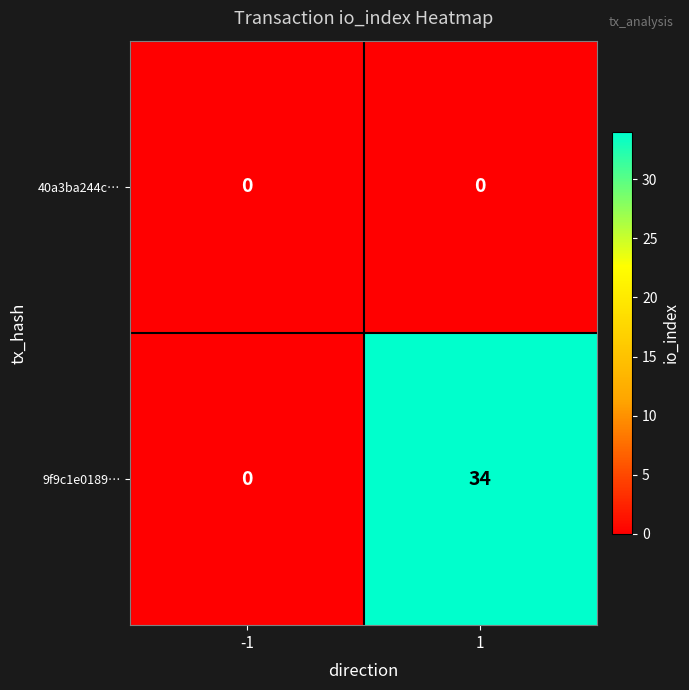

The 9f9c1e0189… series shows 0 at -1. True or false?

True